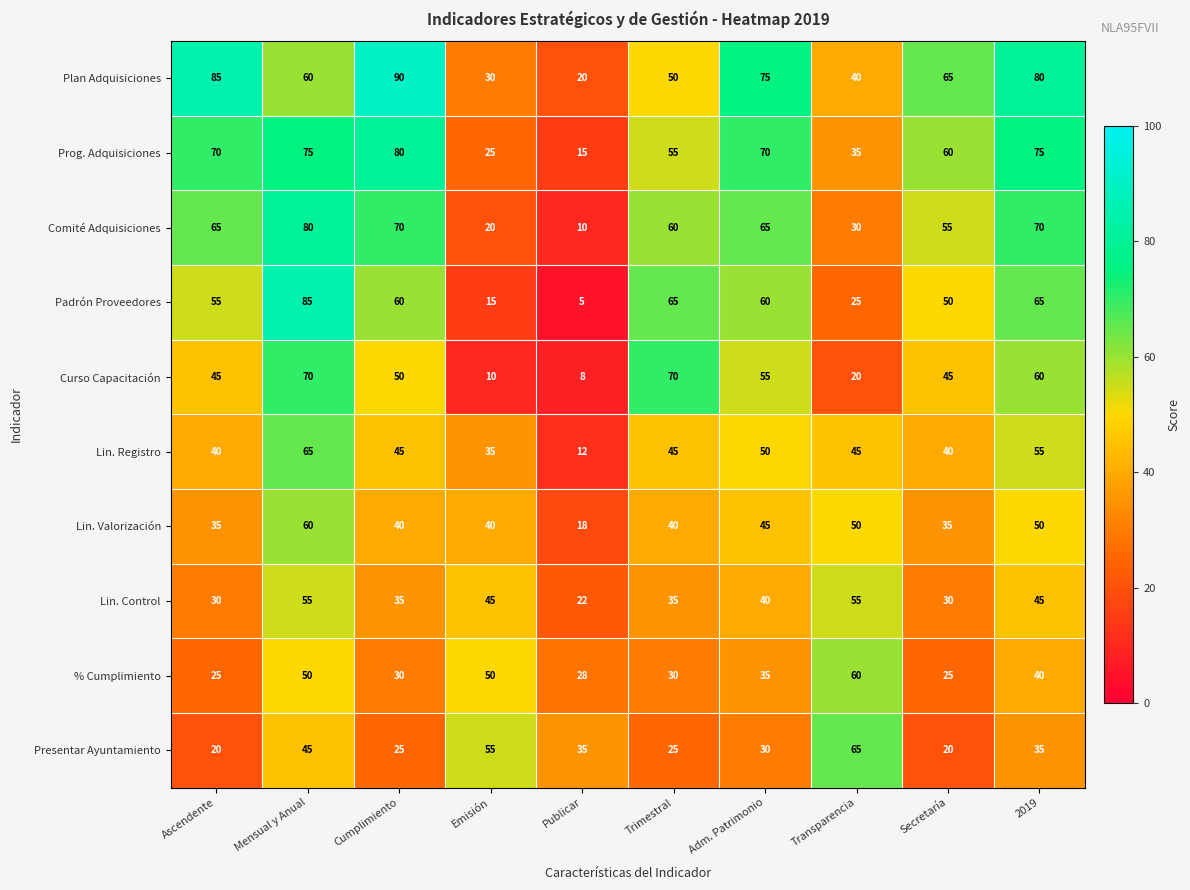

At which category is the sum across all series the highest?

Mensual y Anual